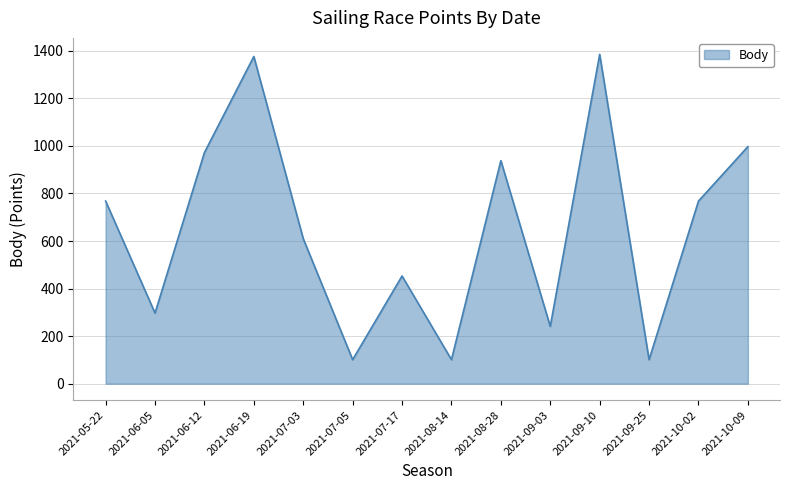

Approximately how many times larger is the value at 2021-06-05 compared to 2021-09-25?

2.9